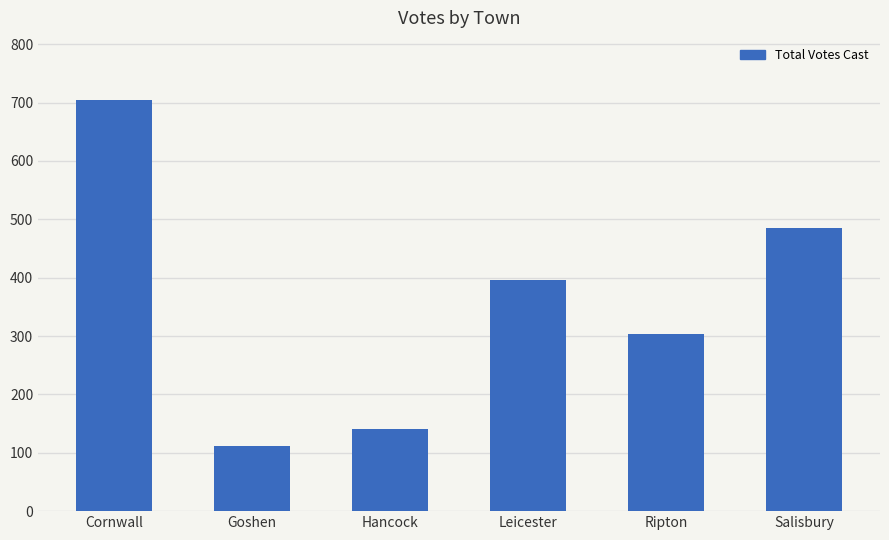

What is the value of the 1st bar from the left?

705